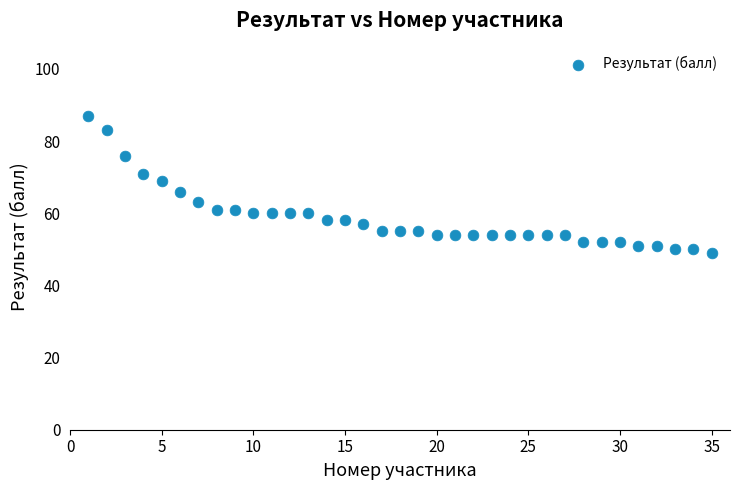

What is the range of X values (max minus min)?

34